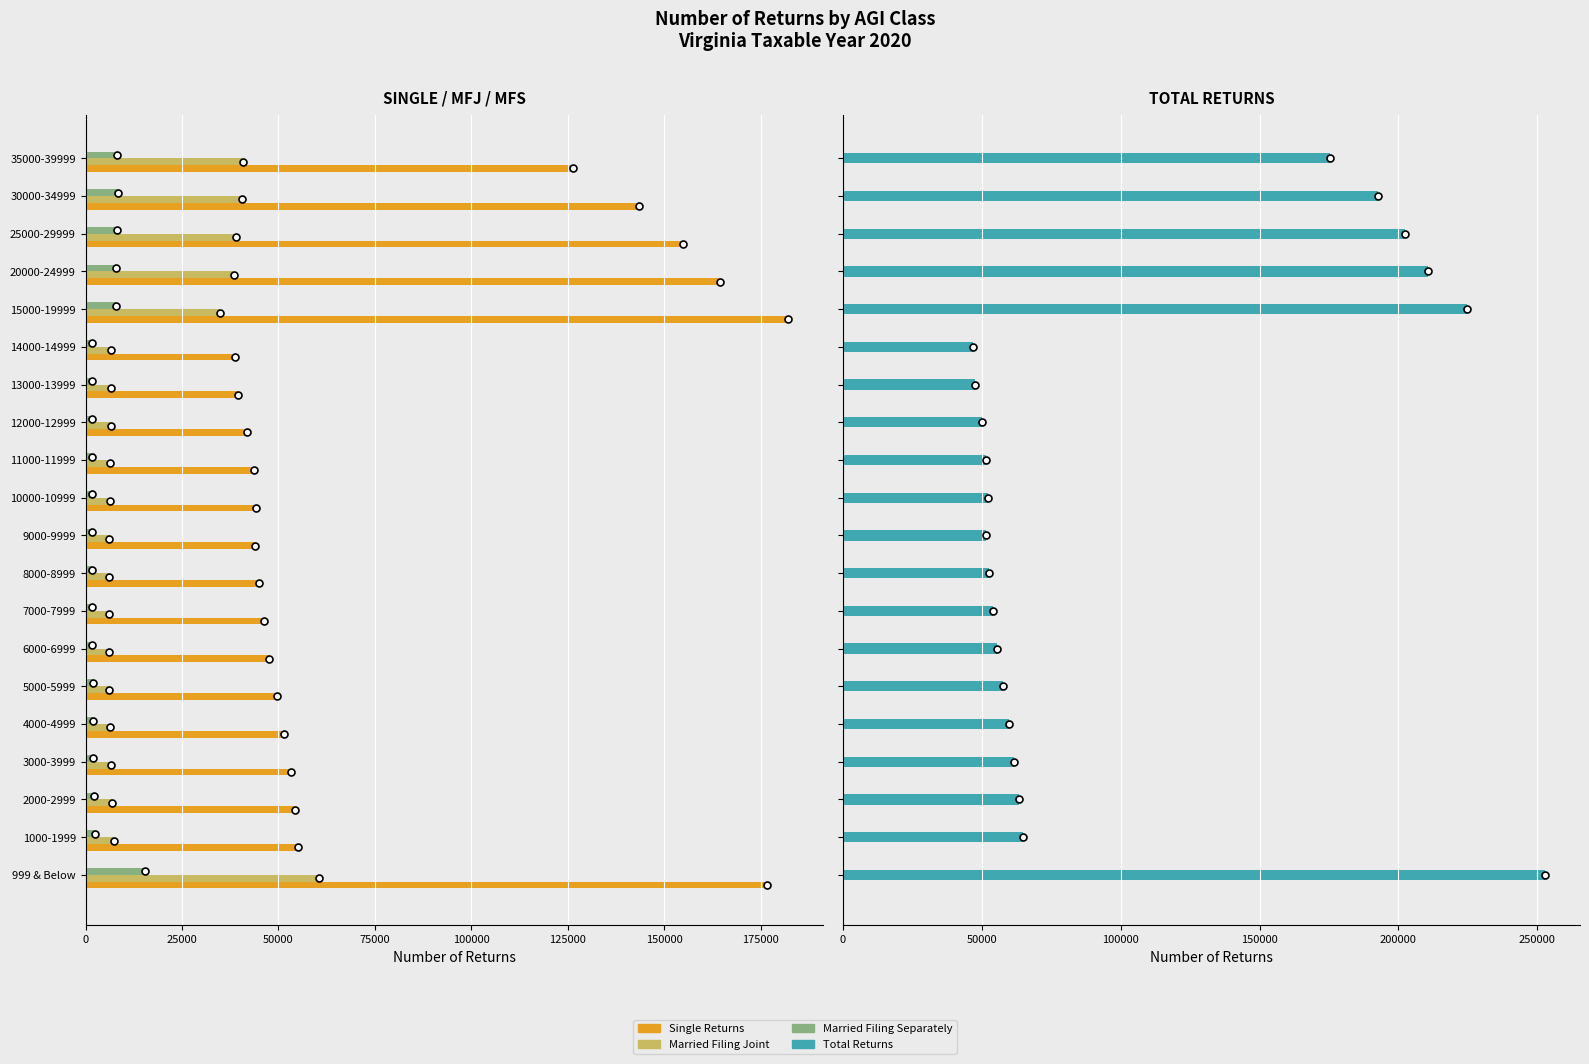

What is the maximum value shown in the chart?

252700